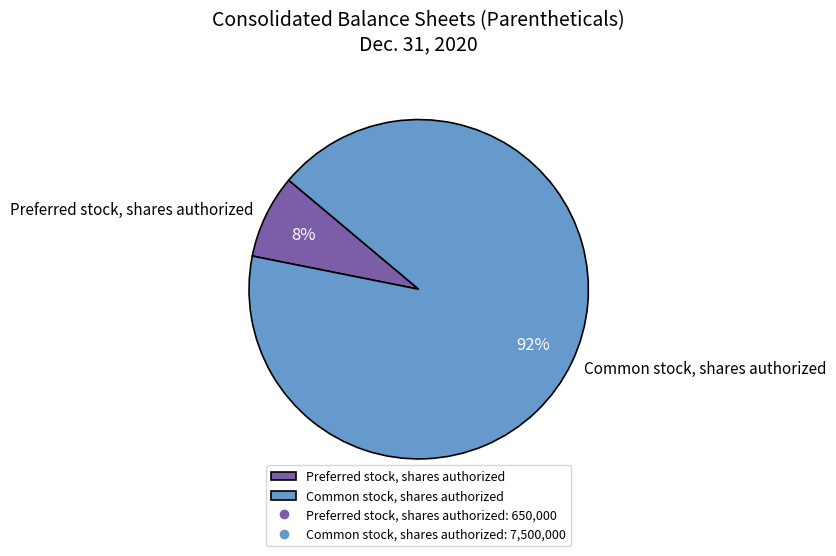

What is the largest slice in the pie chart?

Common stock, shares authorized